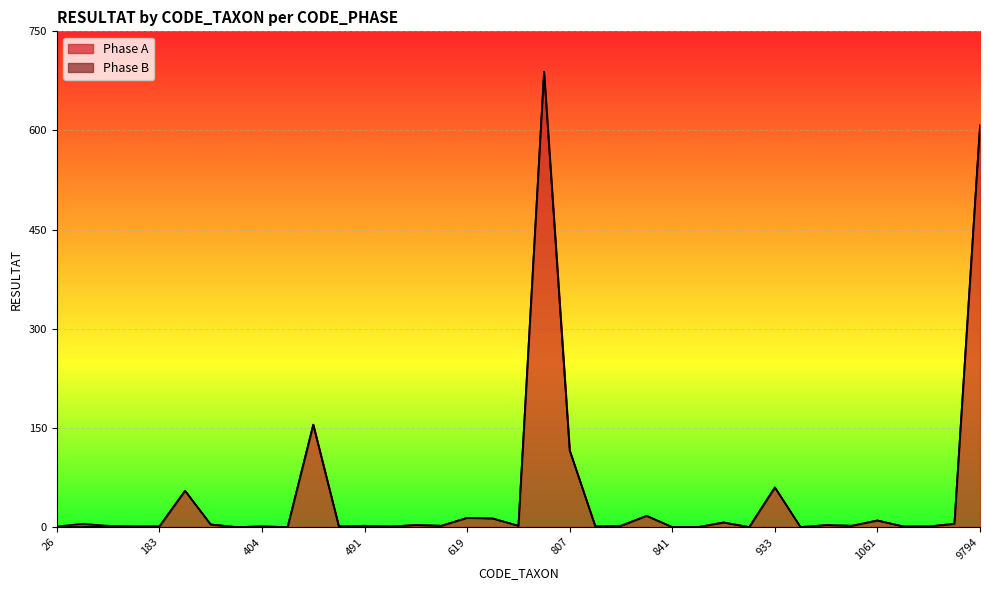

The value at 625 is 3. True or false?

False